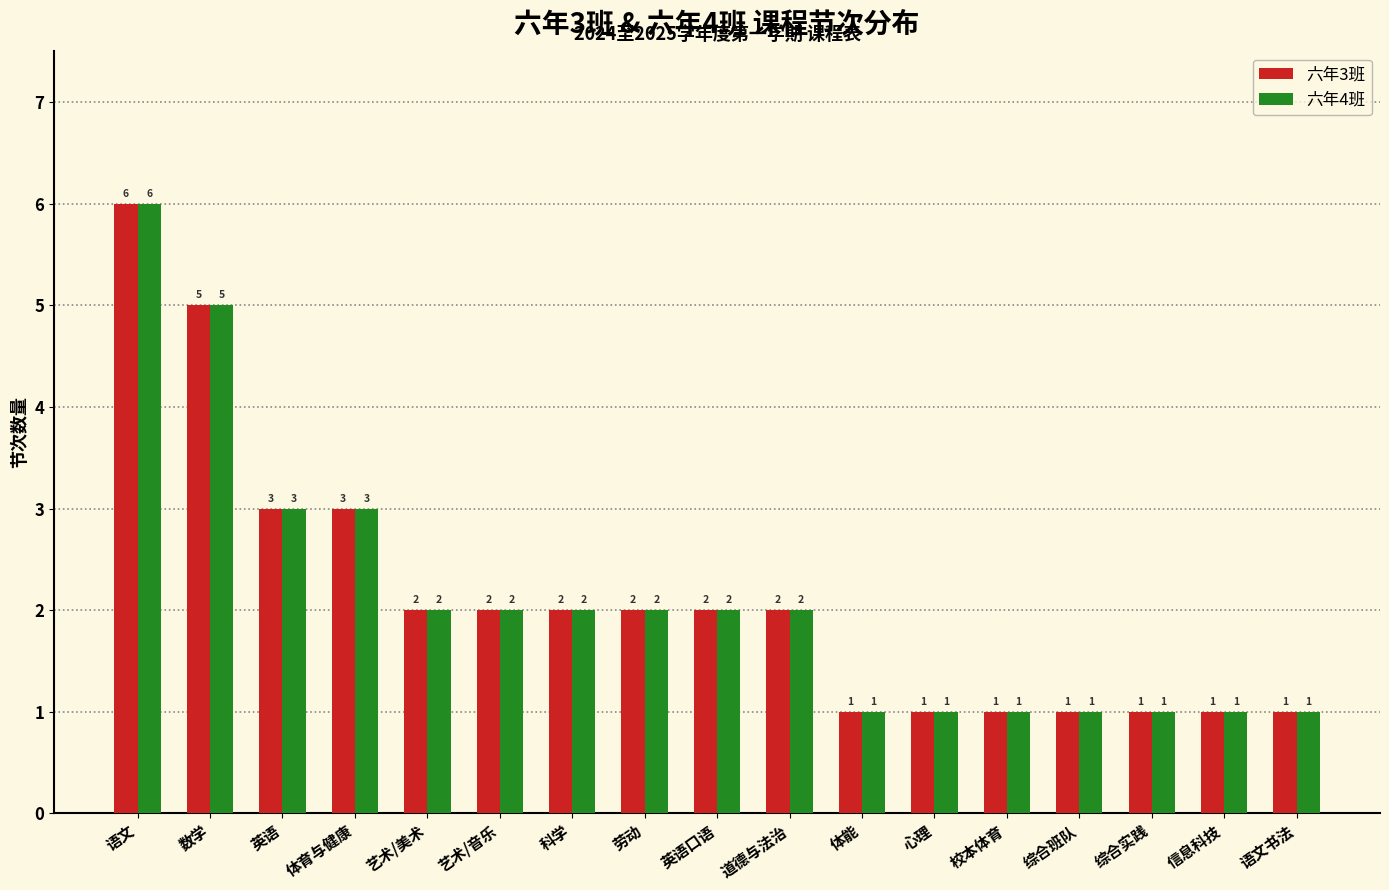

Reading left to right, what are all the values shown in this chart?

六年3班: 6	5	3	3	2	2	2	2	2	2	1	1	1	1	1	1	1
六年4班: 6	5	3	3	2	2	2	2	2	2	1	1	1	1	1	1	1